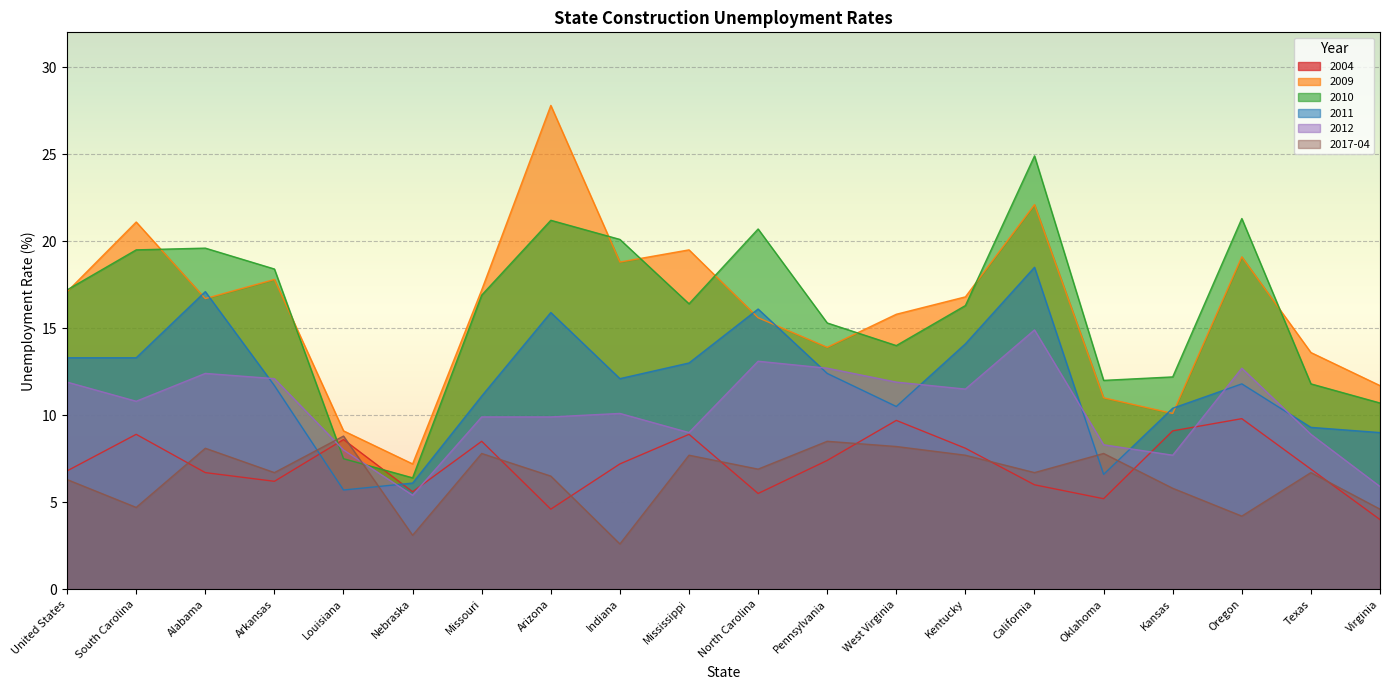

How many values in the 2010 series are below 16?

8